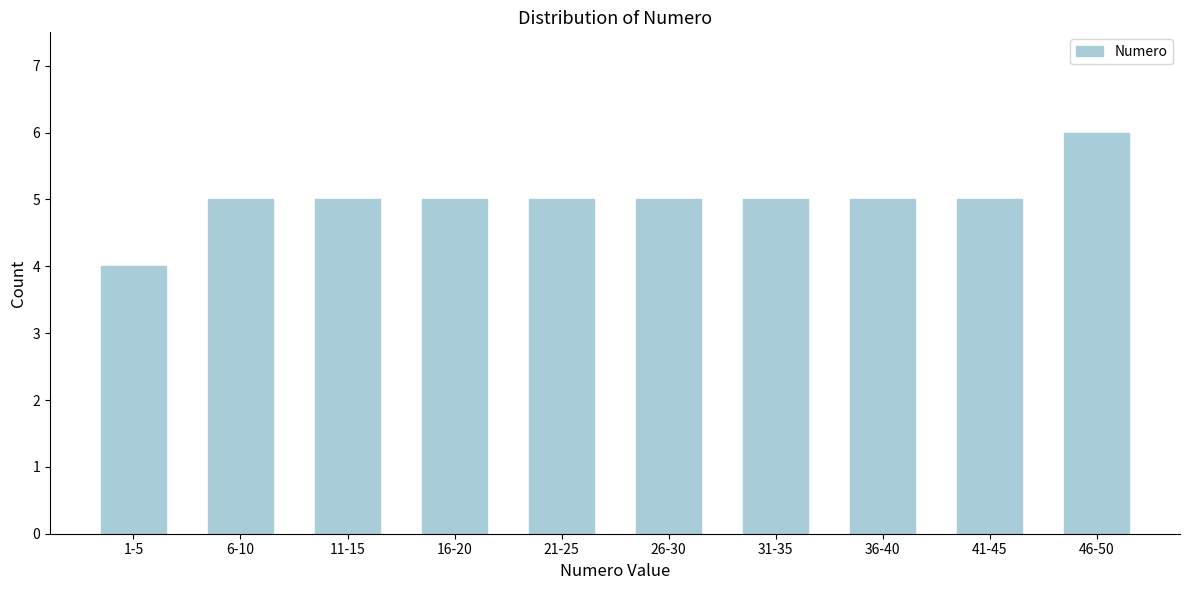

Reading right to left, list all the values displayed in this chart.

6	5	5	5	5	5	5	5	5	4